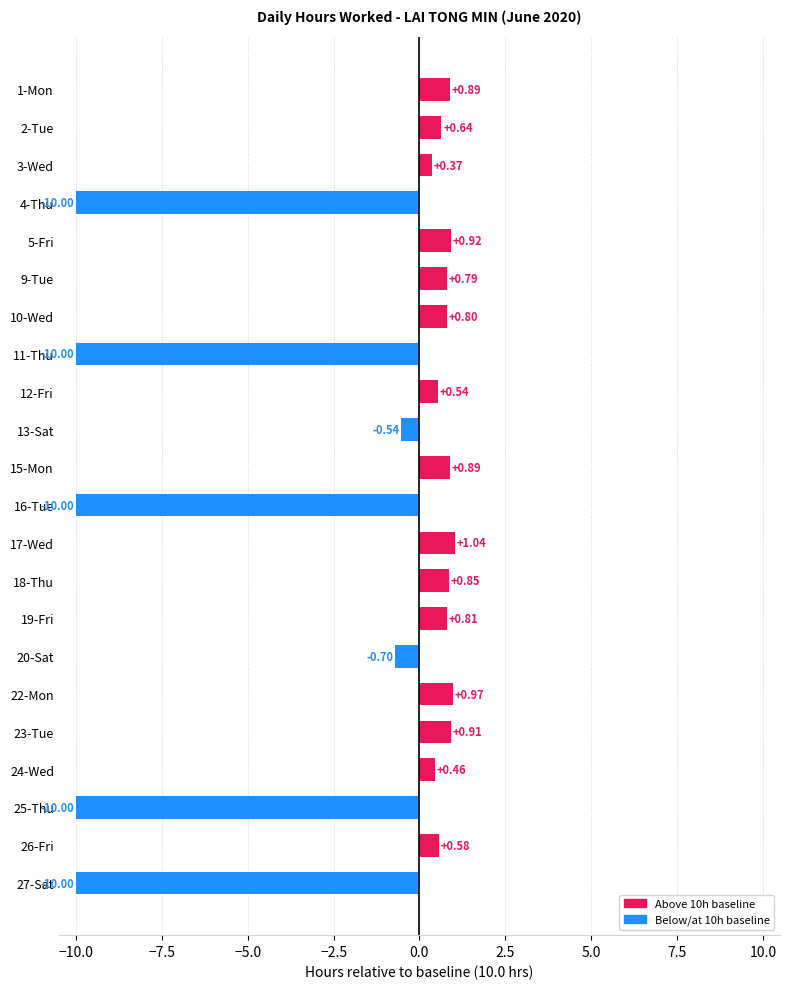

What is the difference between the values at 22-Mon and 25-Thu?

11.0